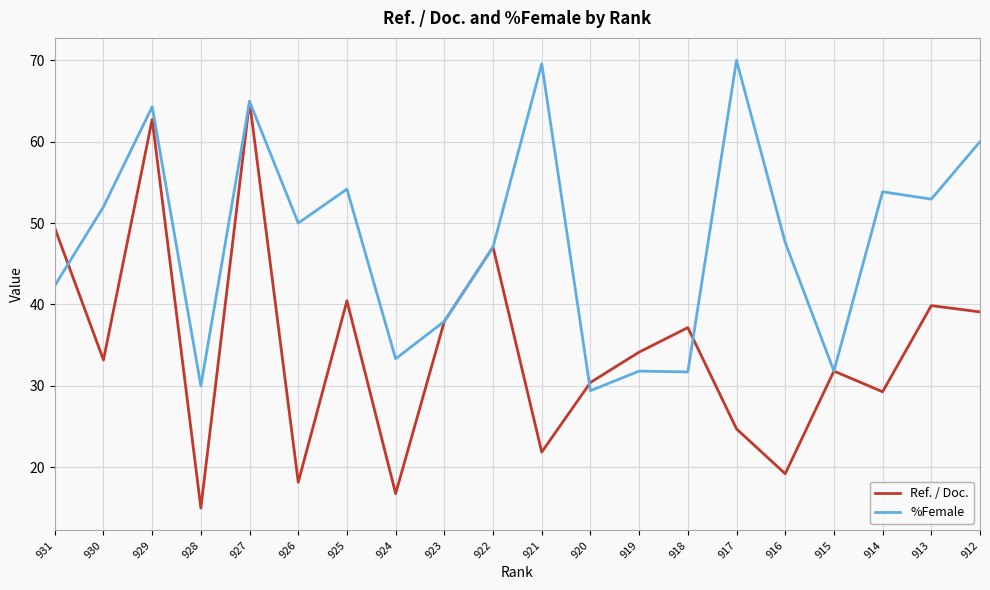

At 914, list the series in order from smallest to largest.

Ref. / Doc., %Female